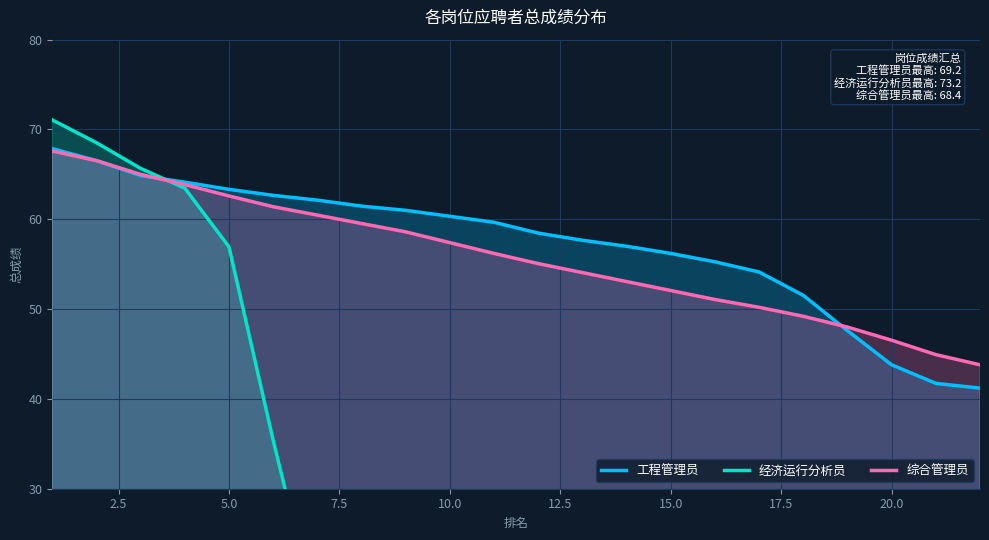

What is the highest value of the 综合管理员 series?

67.6